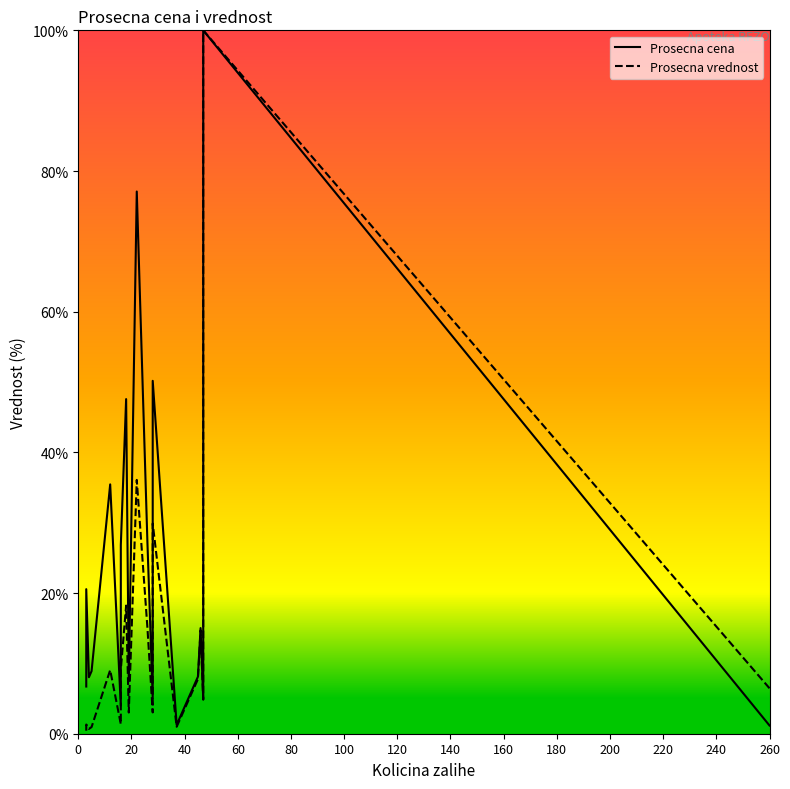

What is the maximum value for Prosecna cena?

100.0